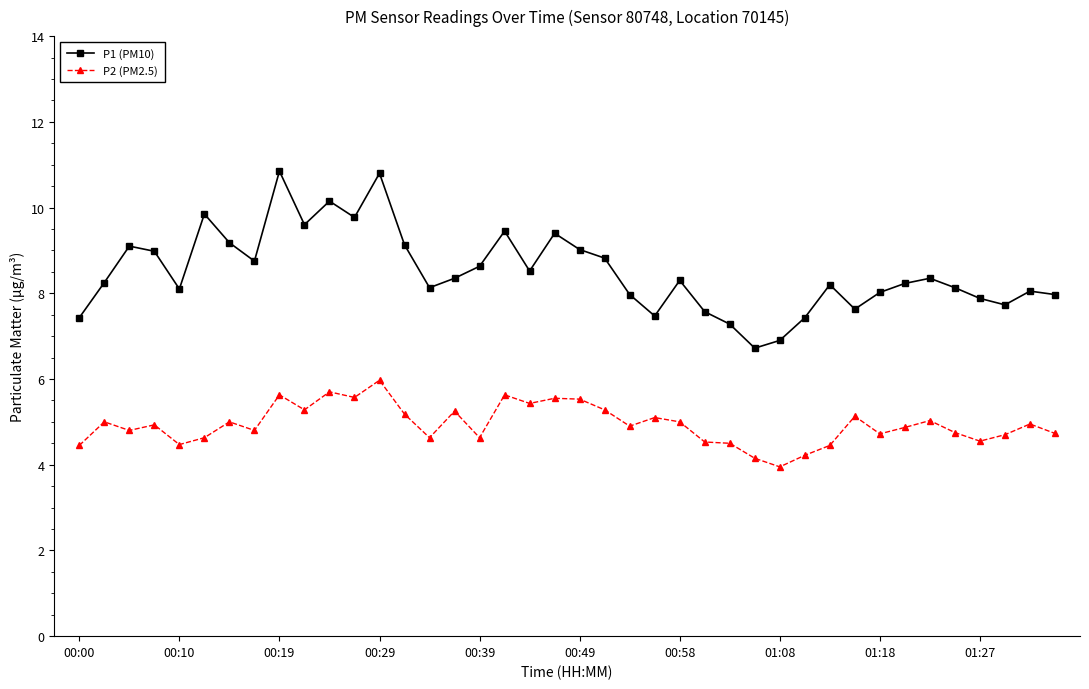

True or false: P1 (PM10) and P2 (PM2.5) intersect in this chart.

False